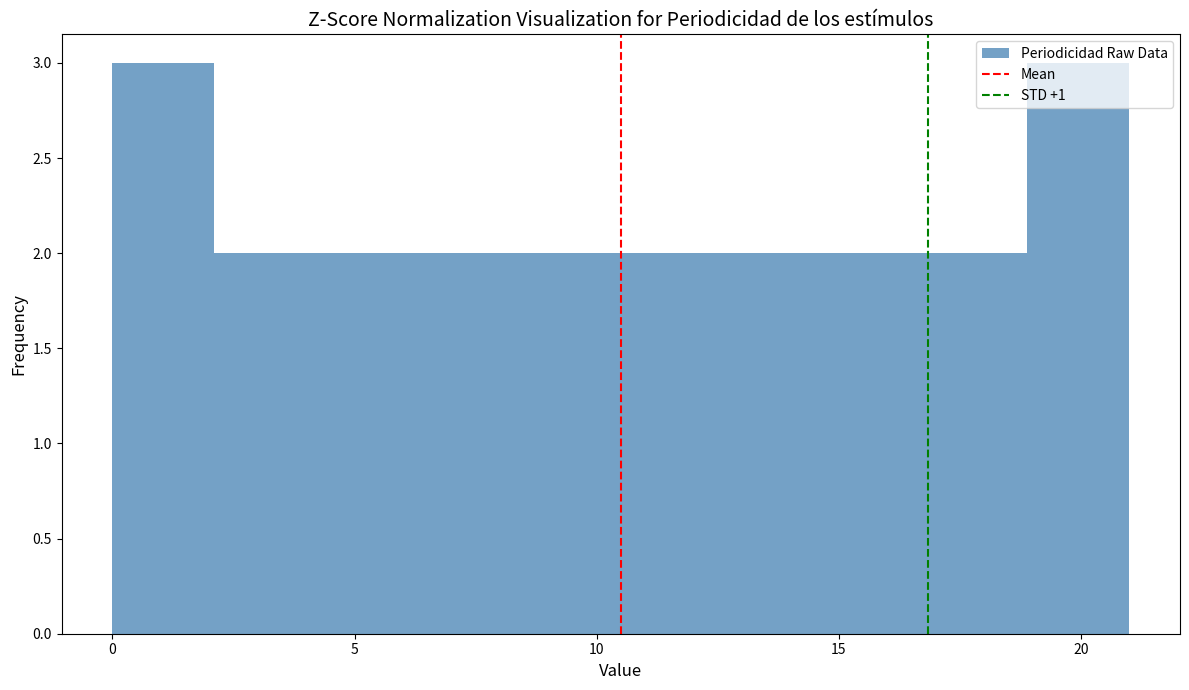

Reading left to right, list every bar in this chart as the range it spans on the x-axis followed by its height. Neither the bar edges nor the heights are printed on the chart, so give them approximately, as read against the axes.

0.0 to 2.1: 3
2.1 to 4.2: 2
4.2 to 6.3: 2
6.3 to 8.4: 2
8.4 to 10.5: 2
10.5 to 12.6: 2
12.6 to 14.7: 2
14.7 to 16.8: 2
16.8 to 18.9: 2
18.9 to 21.0: 3